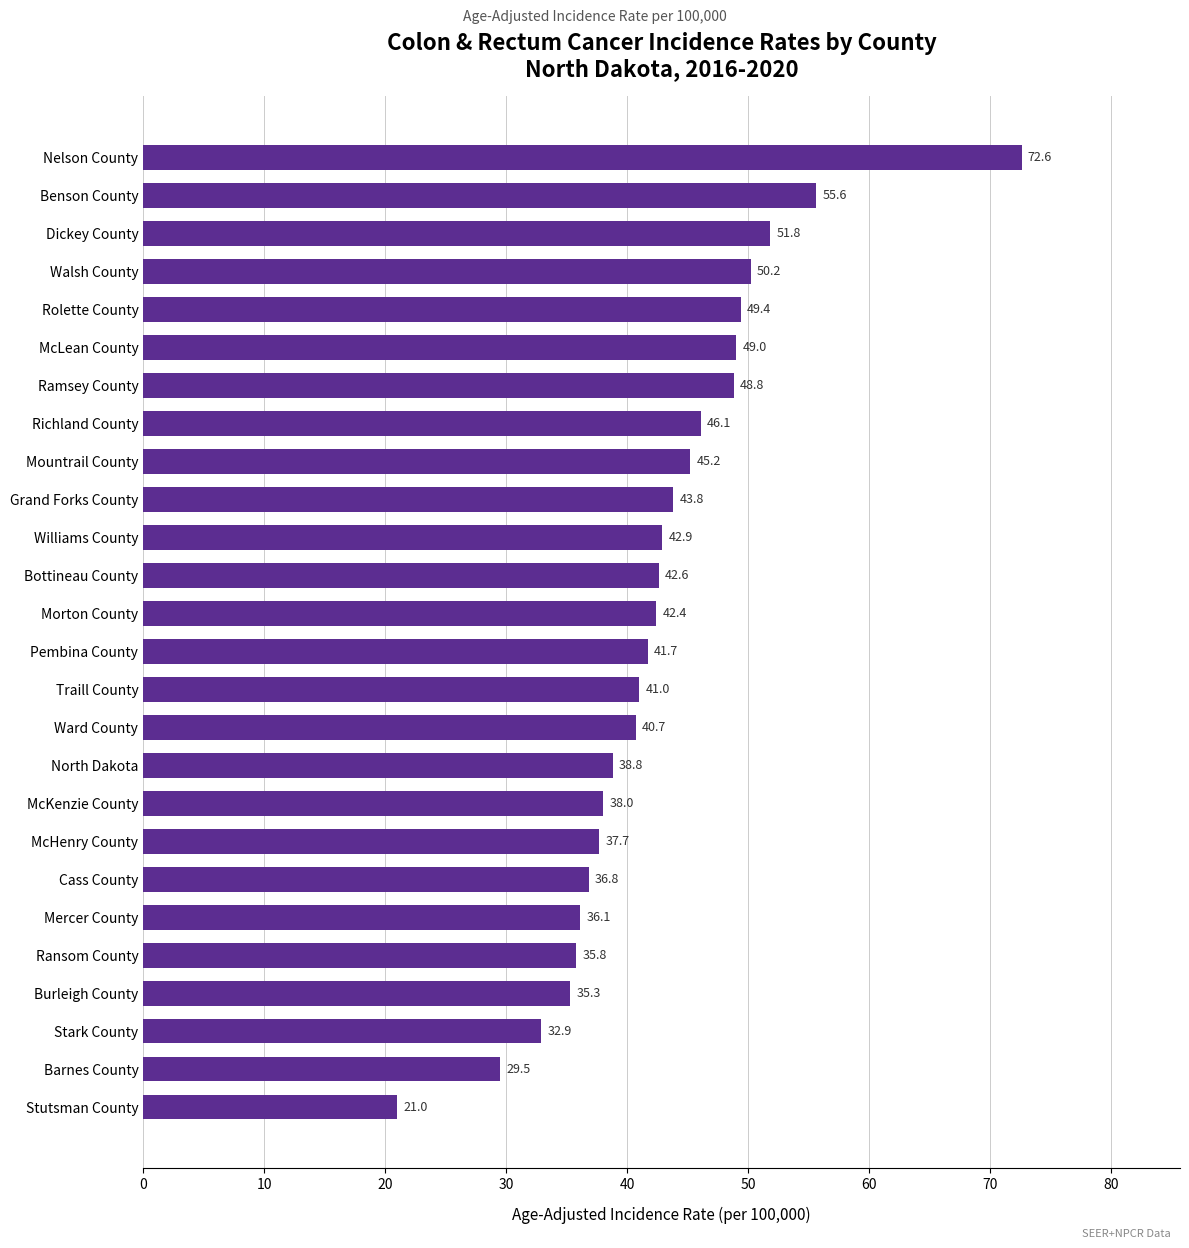

Reading bottom to top, extract all data points from this chart.

Stutsman County=21.0	Barnes County=29.5	Stark County=32.9	Burleigh County=35.3	Ransom County=35.8	Mercer County=36.1	Cass County=36.8	McHenry County=37.7	McKenzie County=38.0	North Dakota=38.8	Ward County=40.7	Traill County=41.0	Pembina County=41.7	Morton County=42.4	Bottineau County=42.6	Williams County=42.9	Grand Forks County=43.8	Mountrail County=45.2	Richland County=46.1	Ramsey County=48.8	McLean County=49.0	Rolette County=49.4	Walsh County=50.2	Dickey County=51.8	Benson County=55.6	Nelson County=72.6